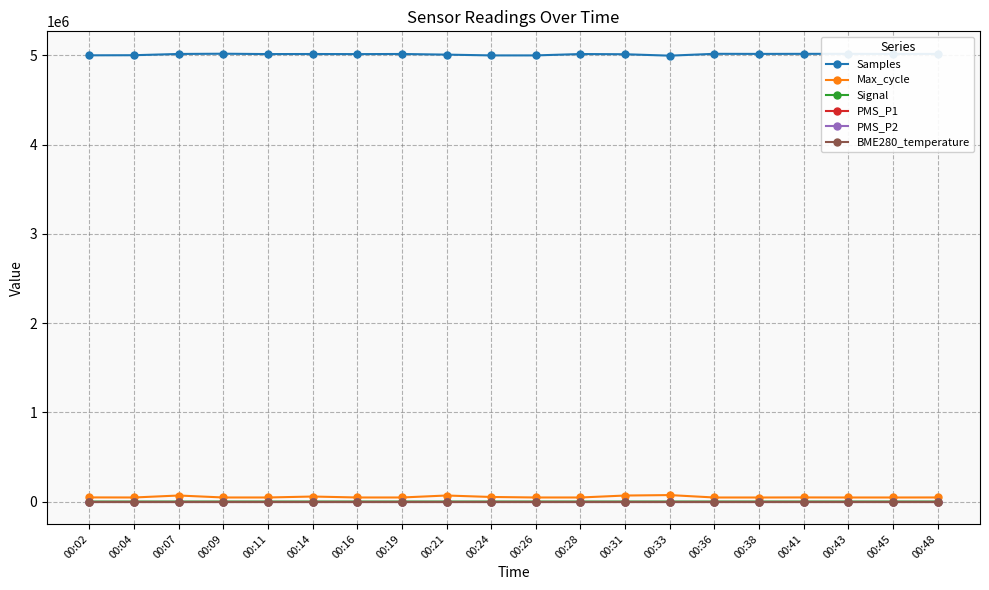

What is the maximum value shown in the chart?

5018816.0